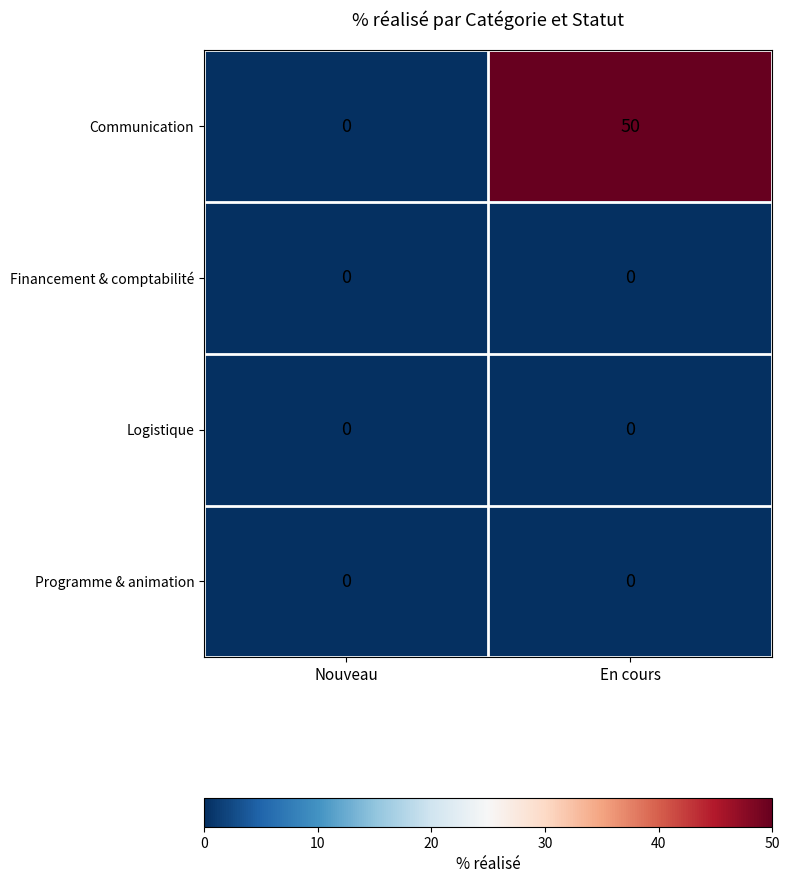

The Communication series shows 50 at En cours. True or false?

True